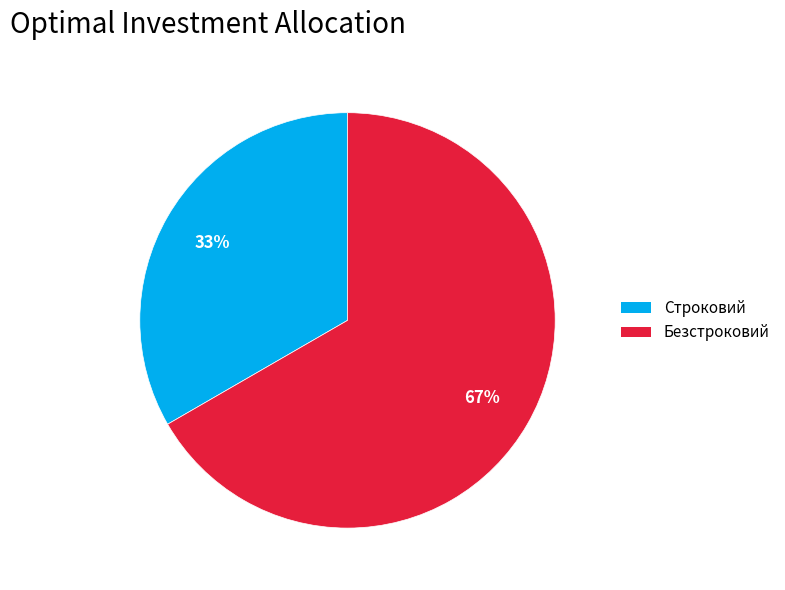

Is the sum of Безстроковий and Строковий greater than half?

Yes